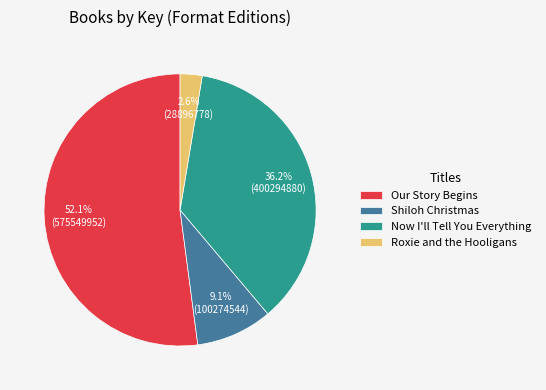

What is the total percentage of Roxie and the Hooligans and Shiloh Christmas?

11.7%